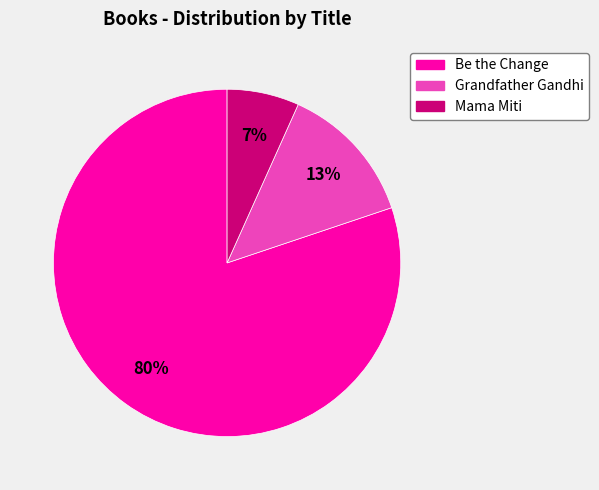

How many segments does this pie chart have?

3